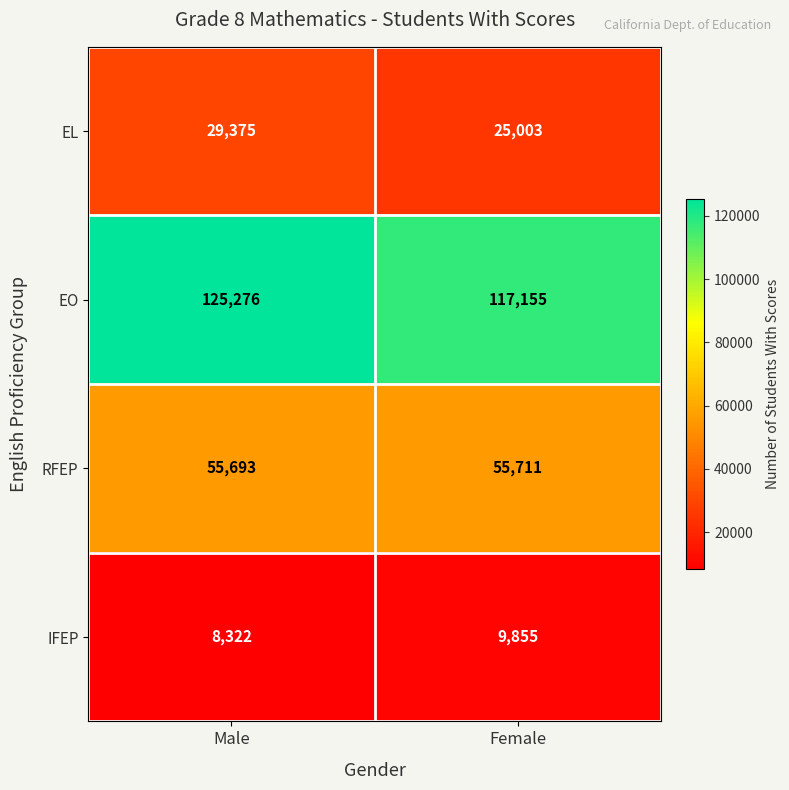

What is the highest value of the EO series?

125276